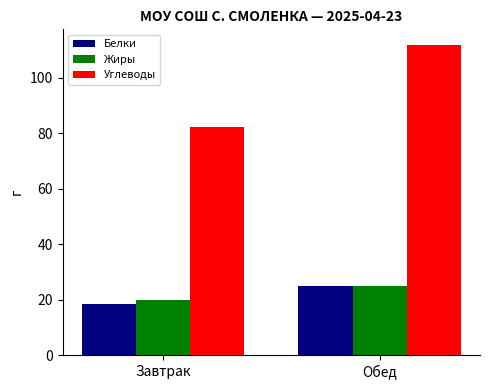

What position from the right is Обед?

1